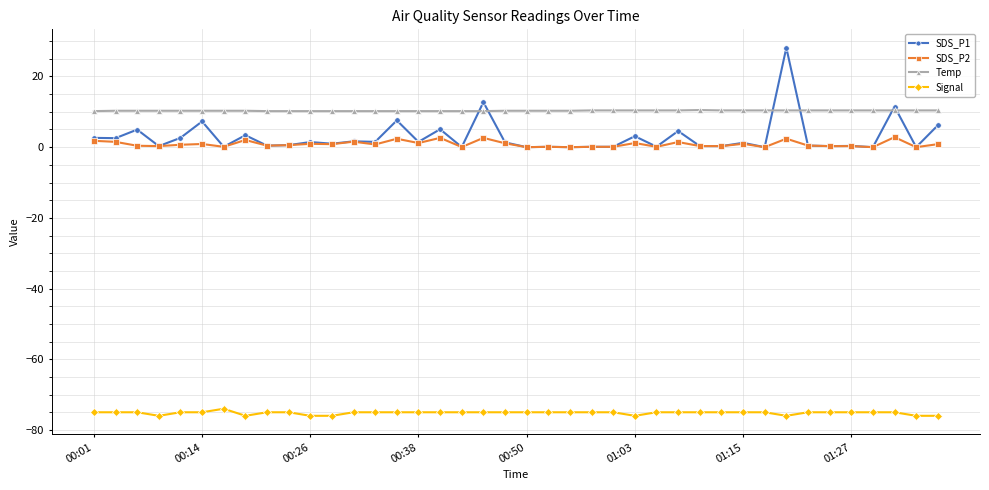

True or false: Temp and Signal cross at least once.

False